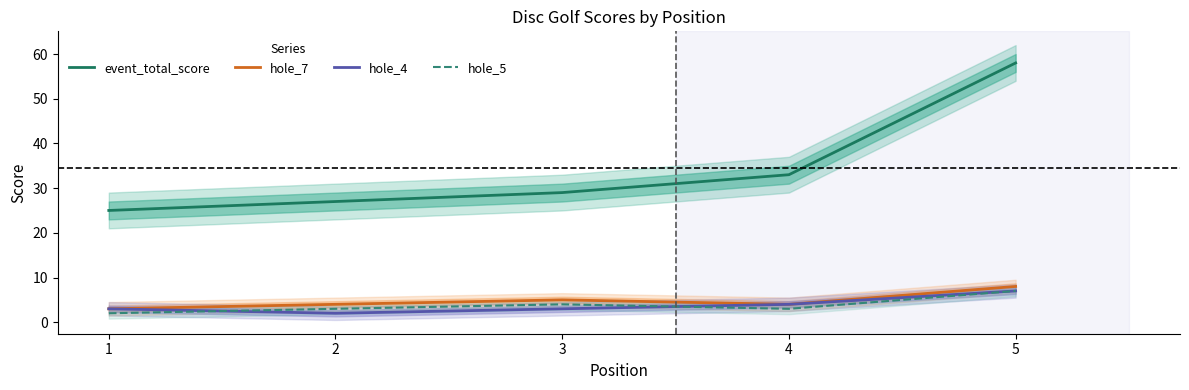

True or false: hole_7 has a value of 4 at 2.

True